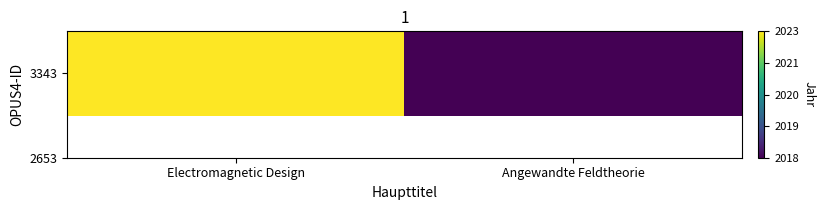

Rank the categories by value from lowest to highest.

Angewandte Feldtheorie, Electromagnetic Design